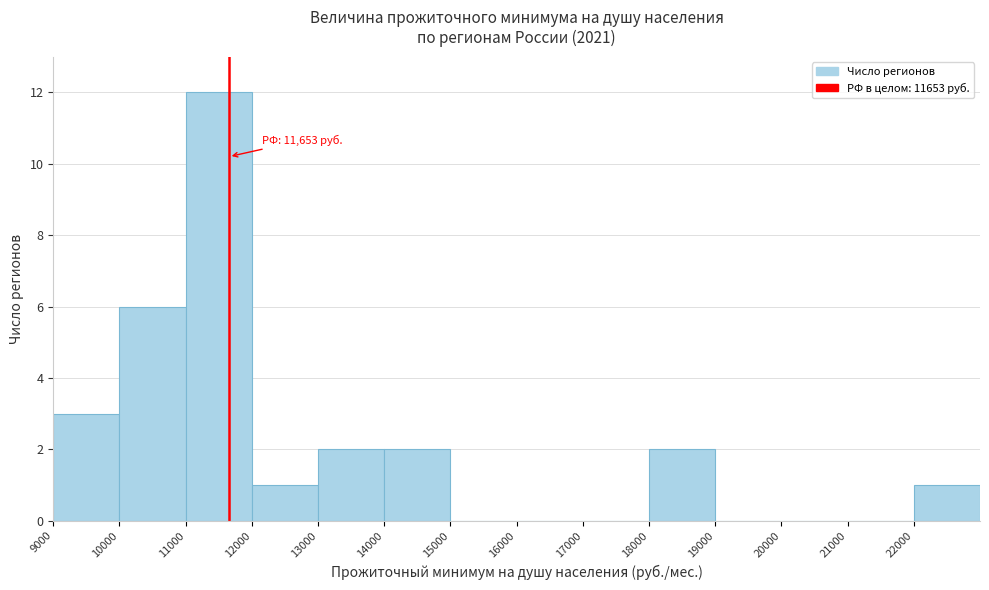

Over which range of the x-axis is the bar tallest?

11000 to 12000